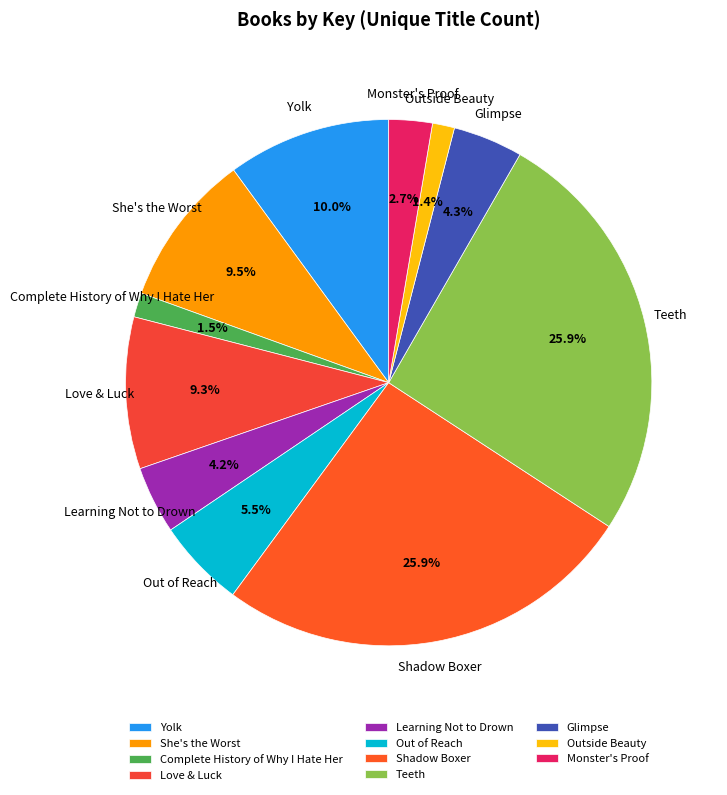

Count the number of slices in the pie.

11